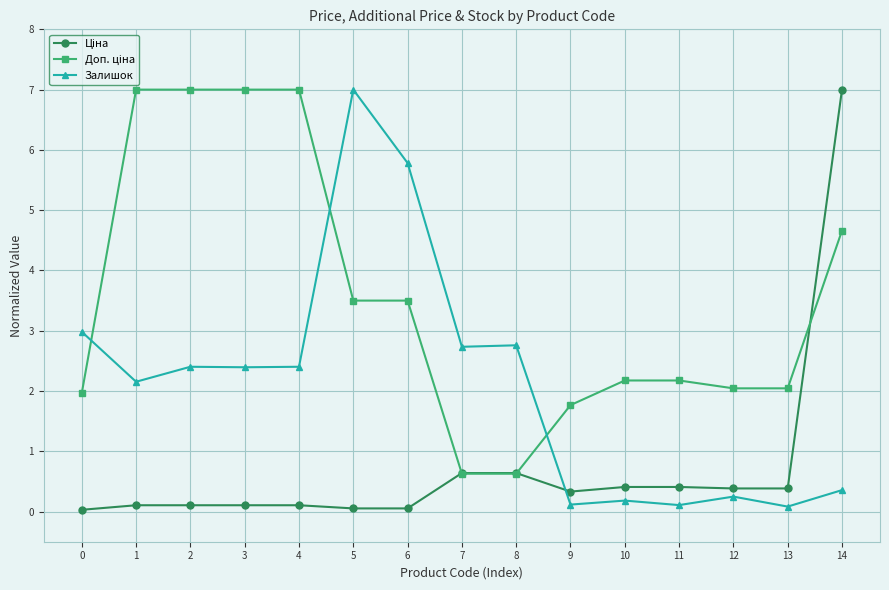

What is the maximum value shown in the chart?

7.0